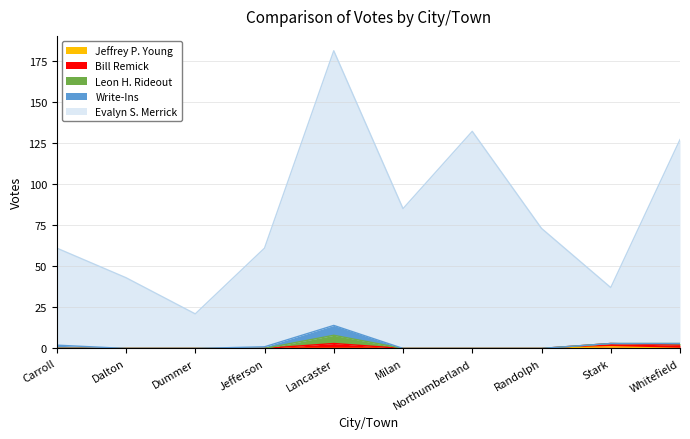

True or false: Bill Remick and Leon H. Rideout intersect in this chart.

False